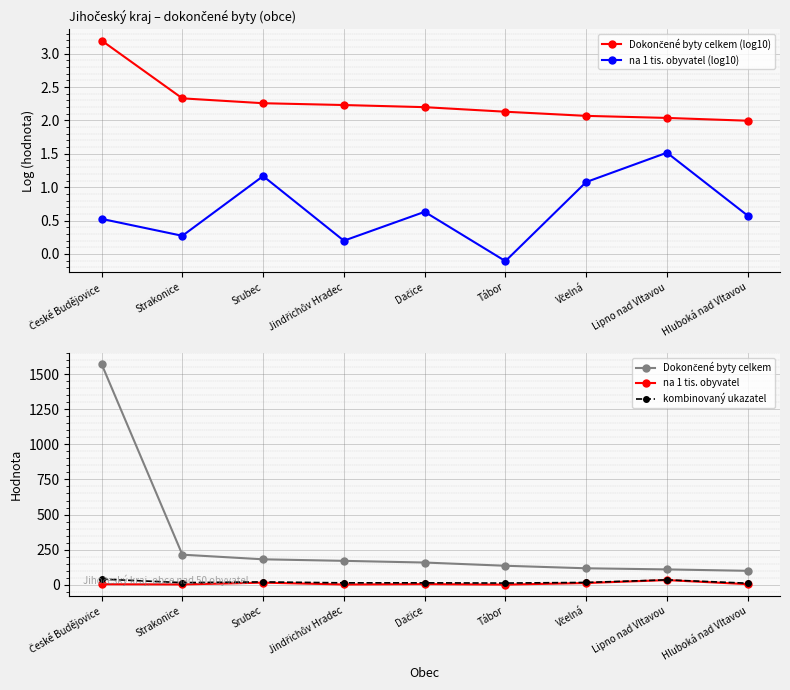

List the labels in order of na 1 tis. obyvatel (log10) value, largest first.

Lipno nad Vltavou, Srubec, Včelná, Dačice, Hluboká nad Vltavou, České Budějovice, Strakonice, Jindřichův Hradec, Tábor